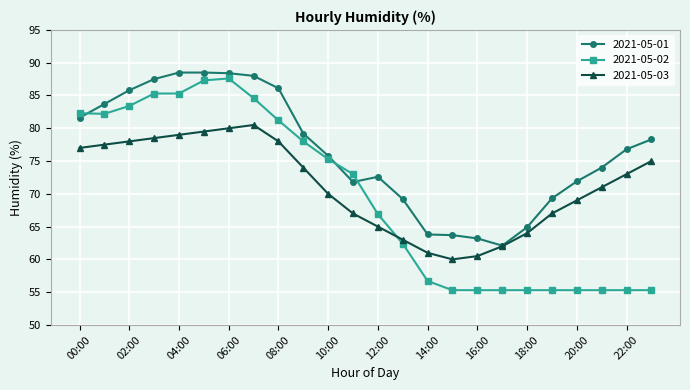

Which series has the largest total across all categories?

2021-05-01